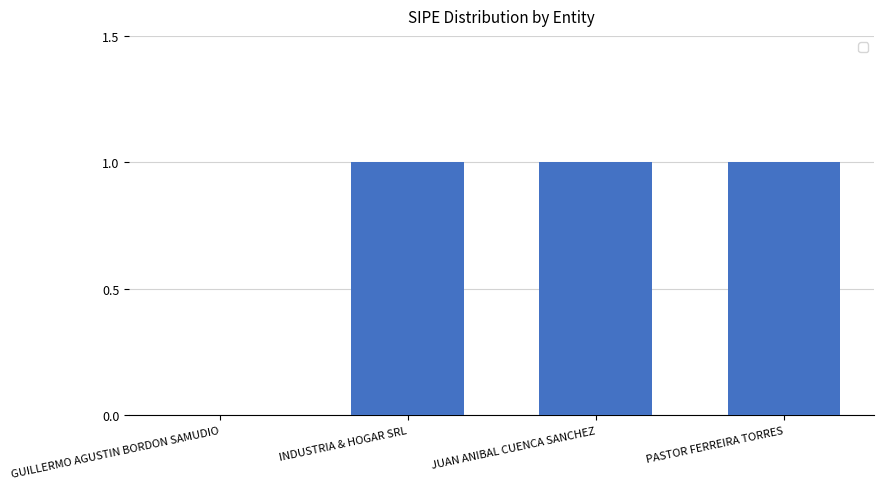

Where is the data nearest to the value 0?

GUILLERMO AGUSTIN BORDON SAMUDIO